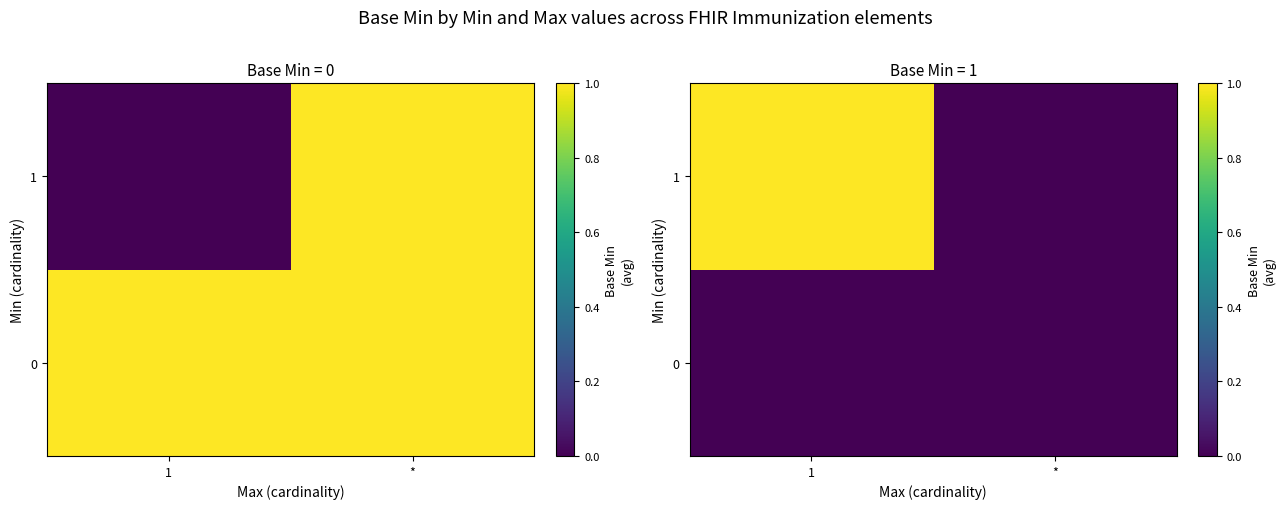

What is the sum of all 1 values?

1